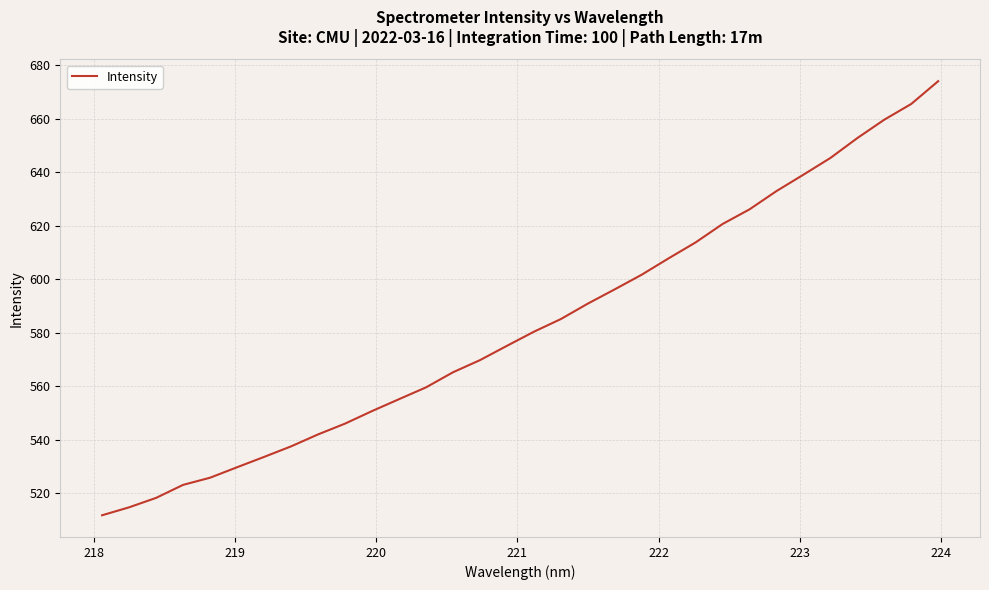

How many values are below 580?

16